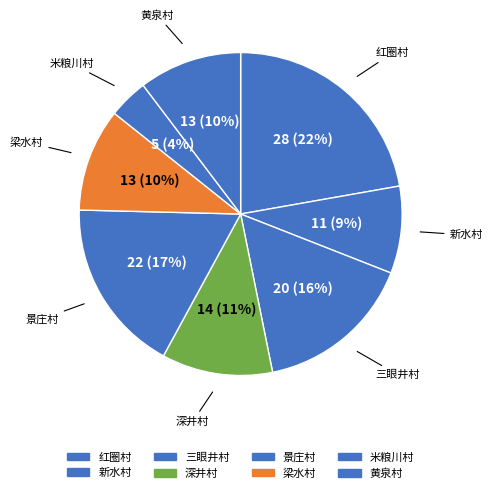

Does 深井村 account for over 50% of the chart?

No